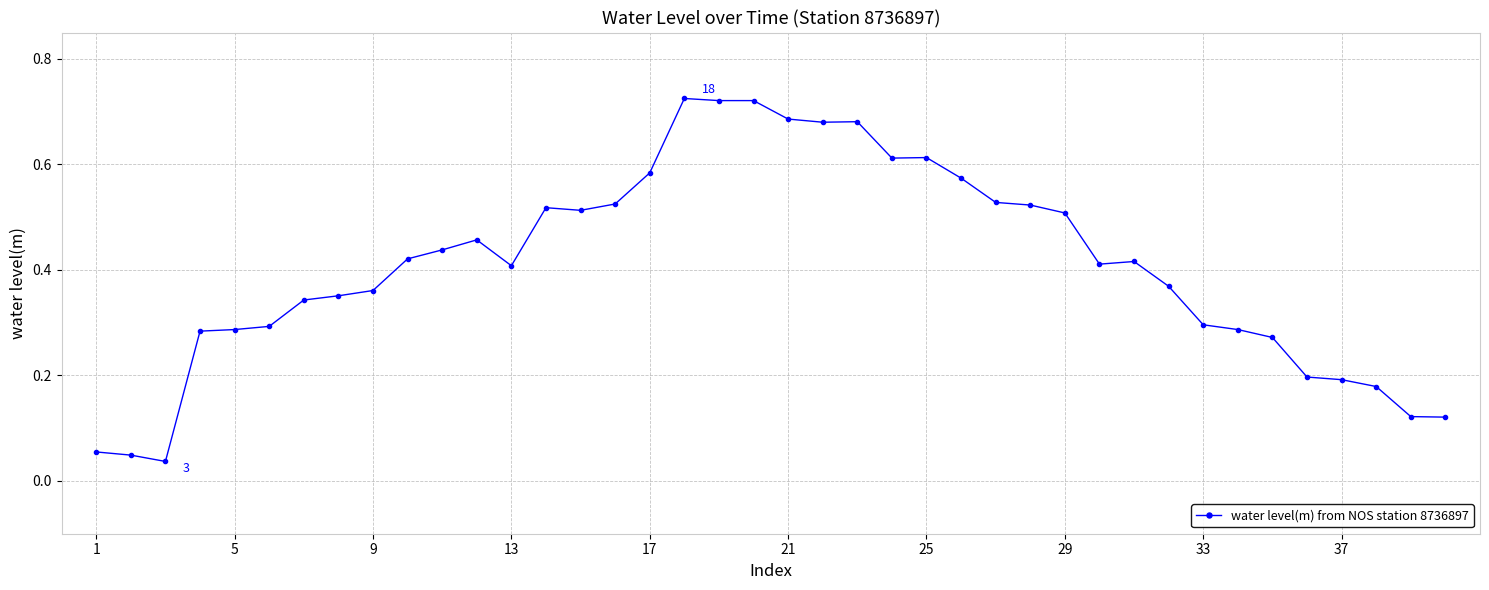

What is the sum of all values?

16.4